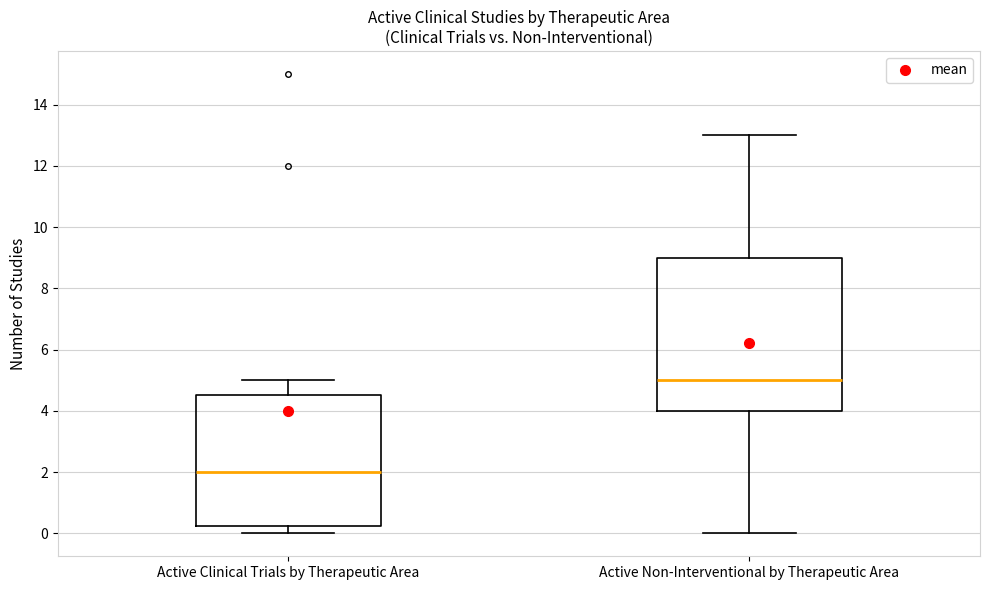

Reading left to right, transcribe this box plot: for each box, give where its median line is, the range the box spans, and where its two whiskers end, as read against the y-axis. The values are not printed on the chart, so give them approximately, as read against the axis.

Active Clinical Trials by Therapeutic Area: median 2.0, box 0.2 to 4.6, whiskers 0.0 to 5.0
Active Non-Interventional by Therapeutic Area: median 5.0, box 4.0 to 9.0, whiskers 0.0 to 13.0